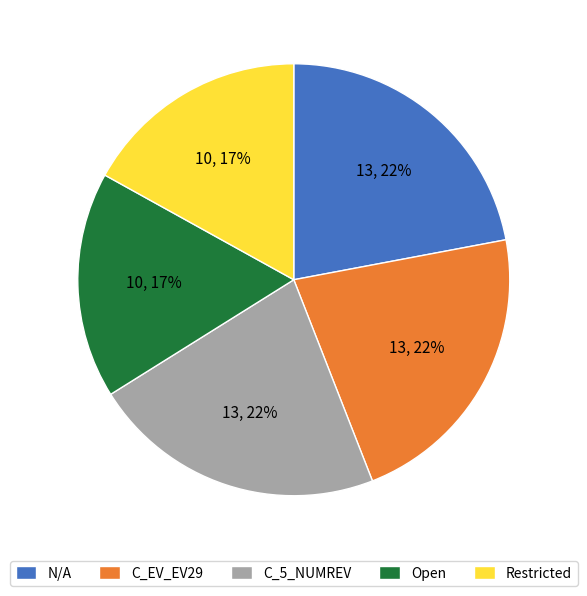

Is it true that Restricted is 26% of the pie?

False